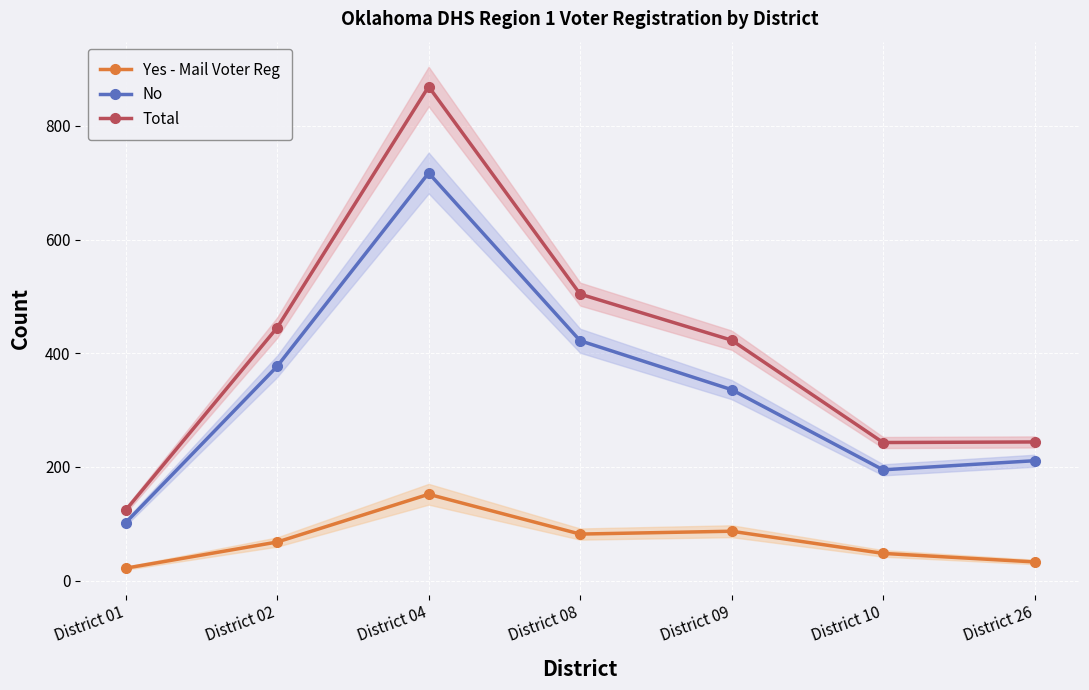

How many lines are shown in the chart?

3